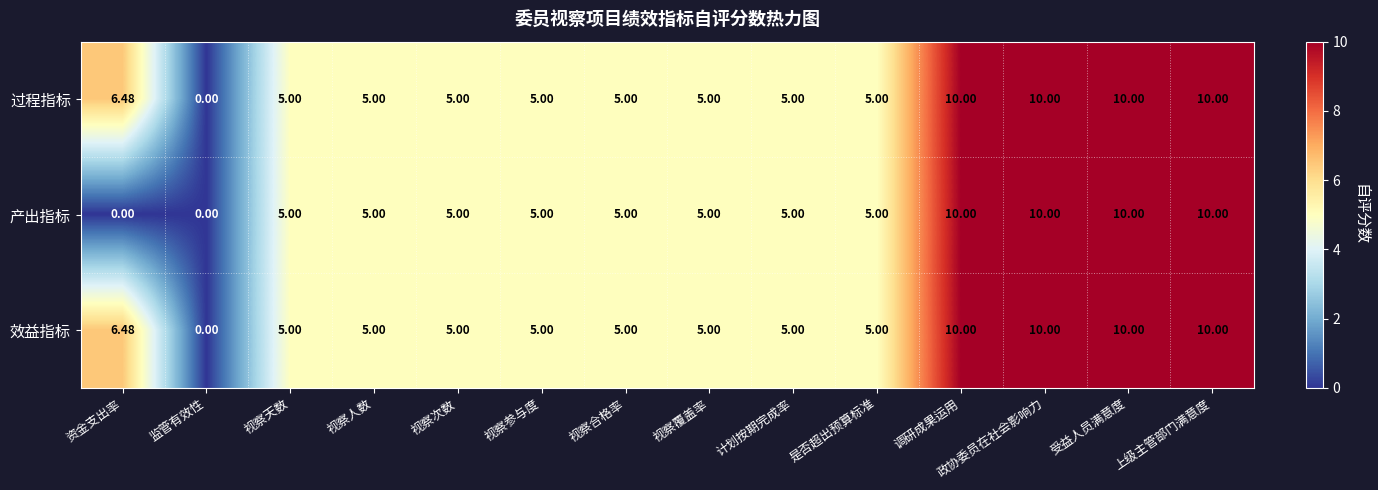

At which label does 效益指标 first exceed 5?

资金支出率